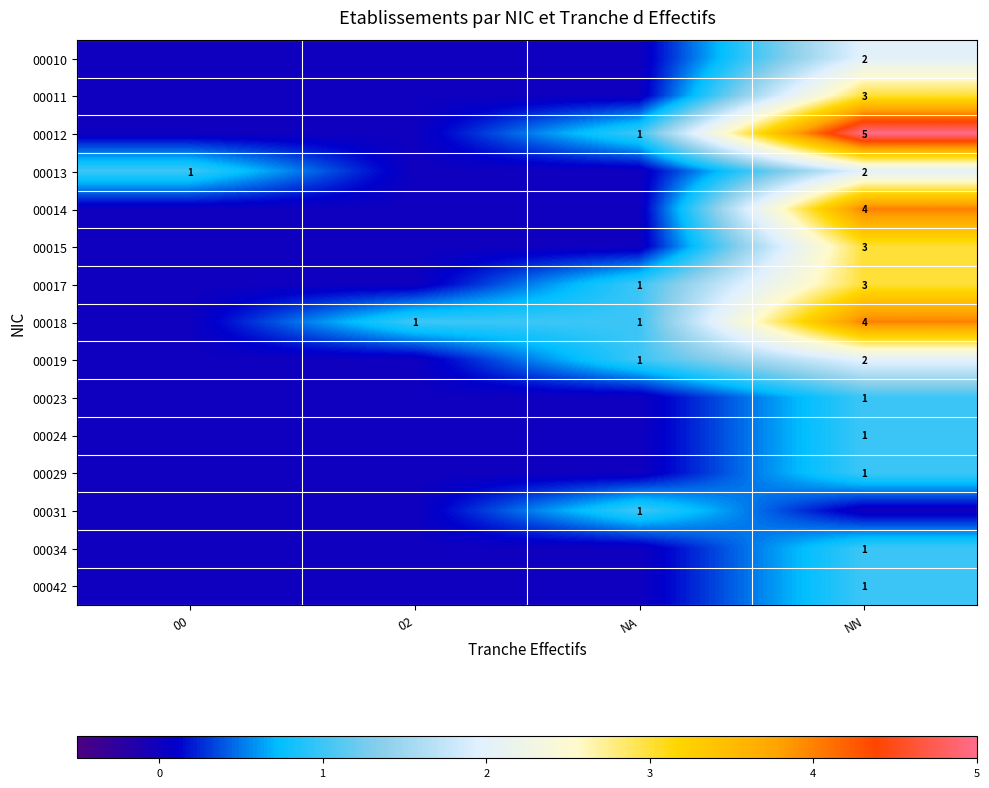

The value of 00031 at NA is 1. True or false?

True